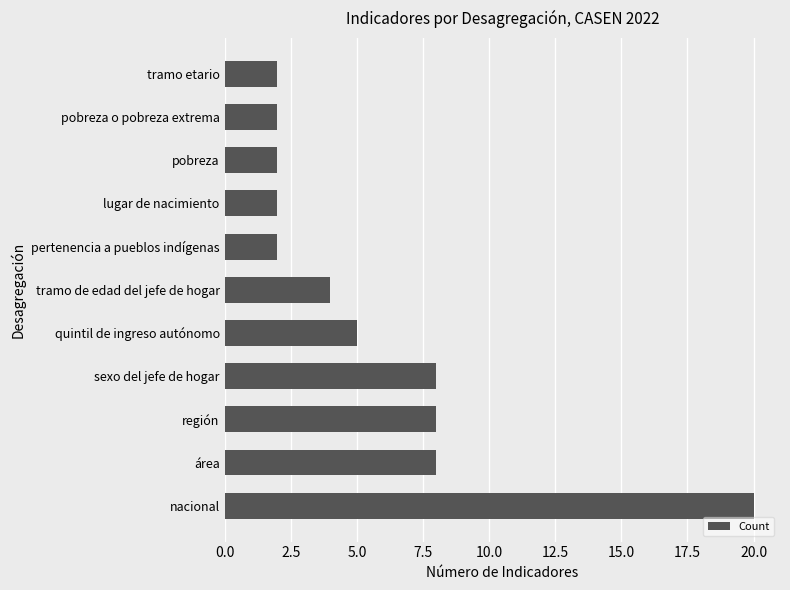

What is the sum of the values at área and pobreza o pobreza extrema?

10